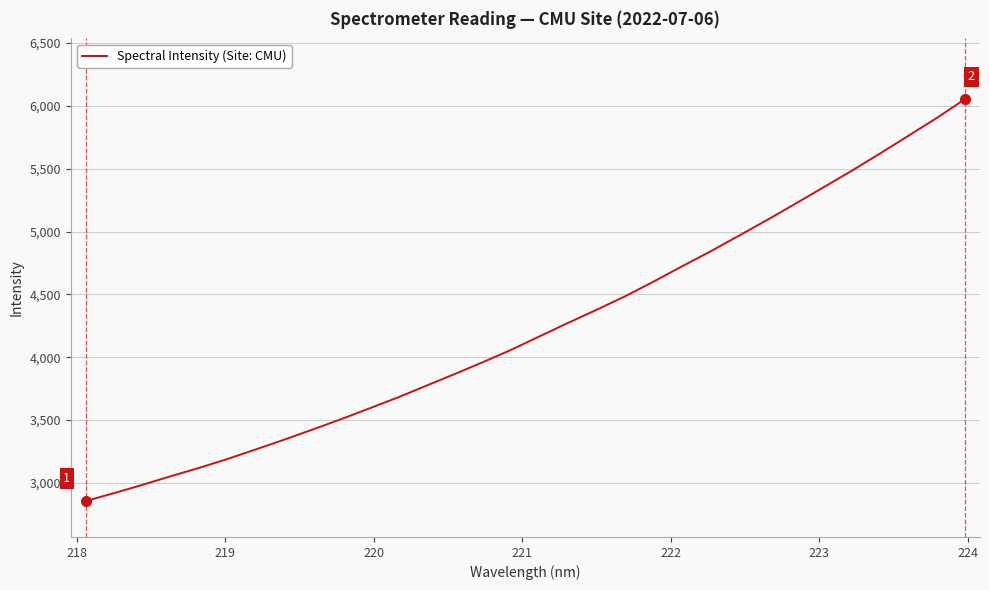

What is the smallest value displayed?

2855.9